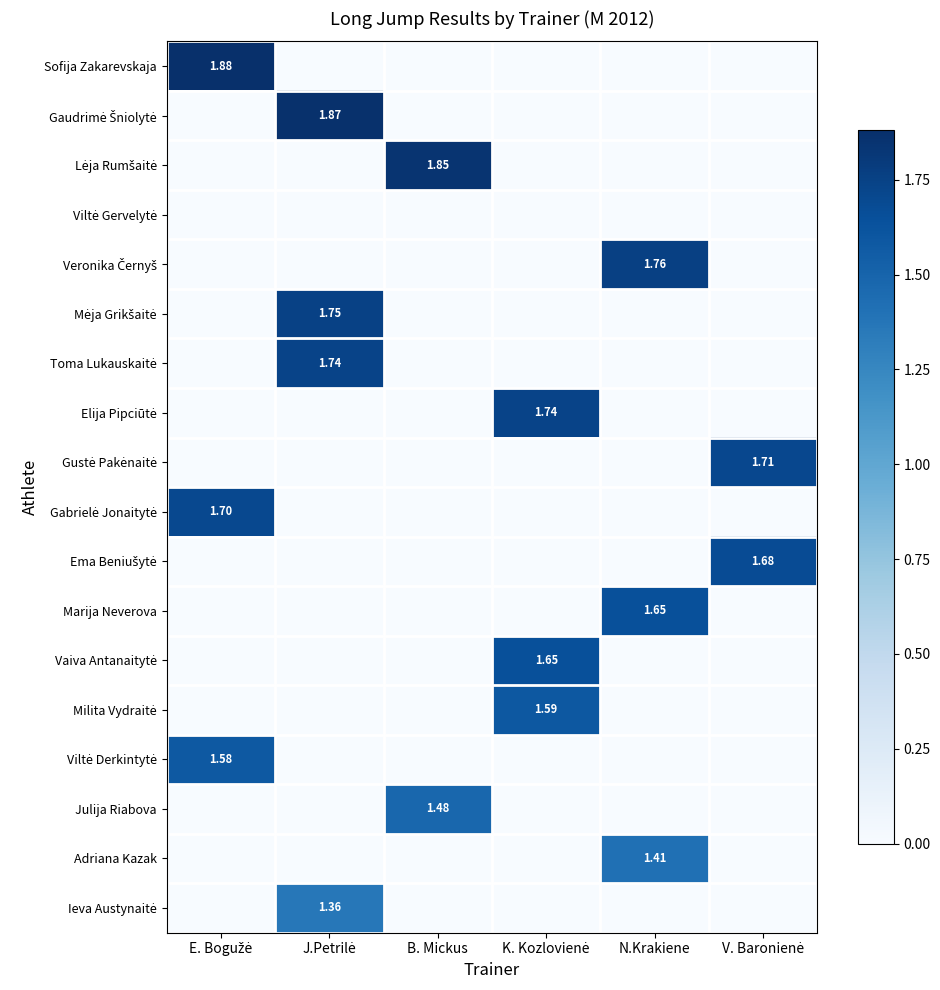

Which series has the largest range (max minus min)?

Sofija Zakarevskaja